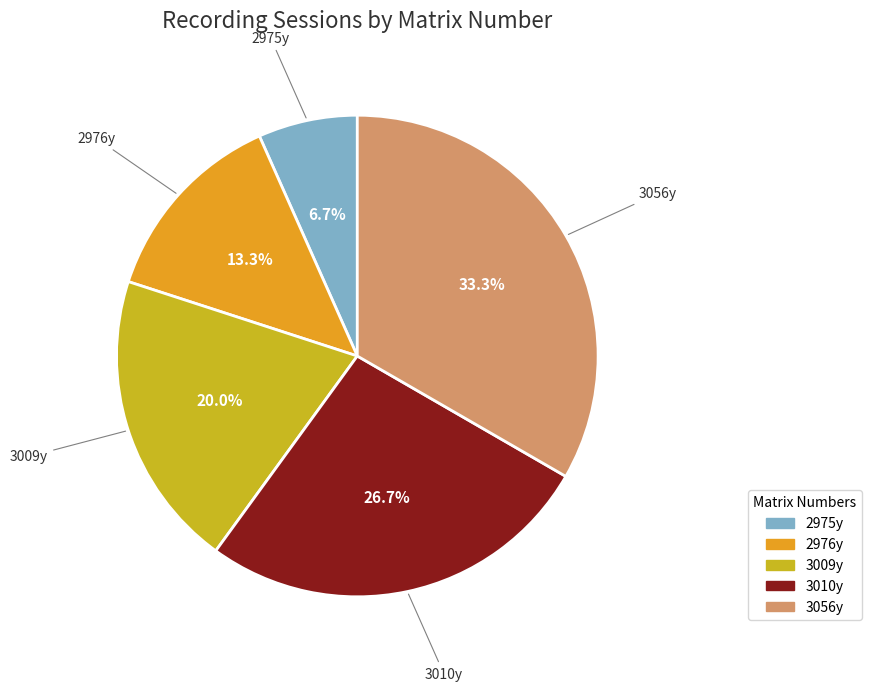

Which slice is the smallest?

2975y